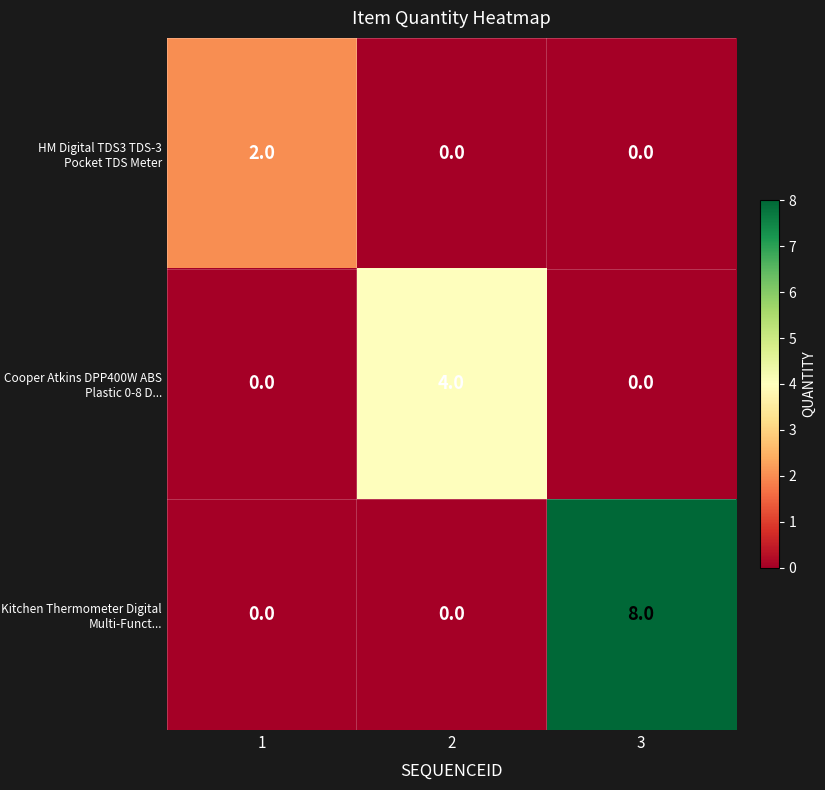

What is the maximum value shown in the chart?

8